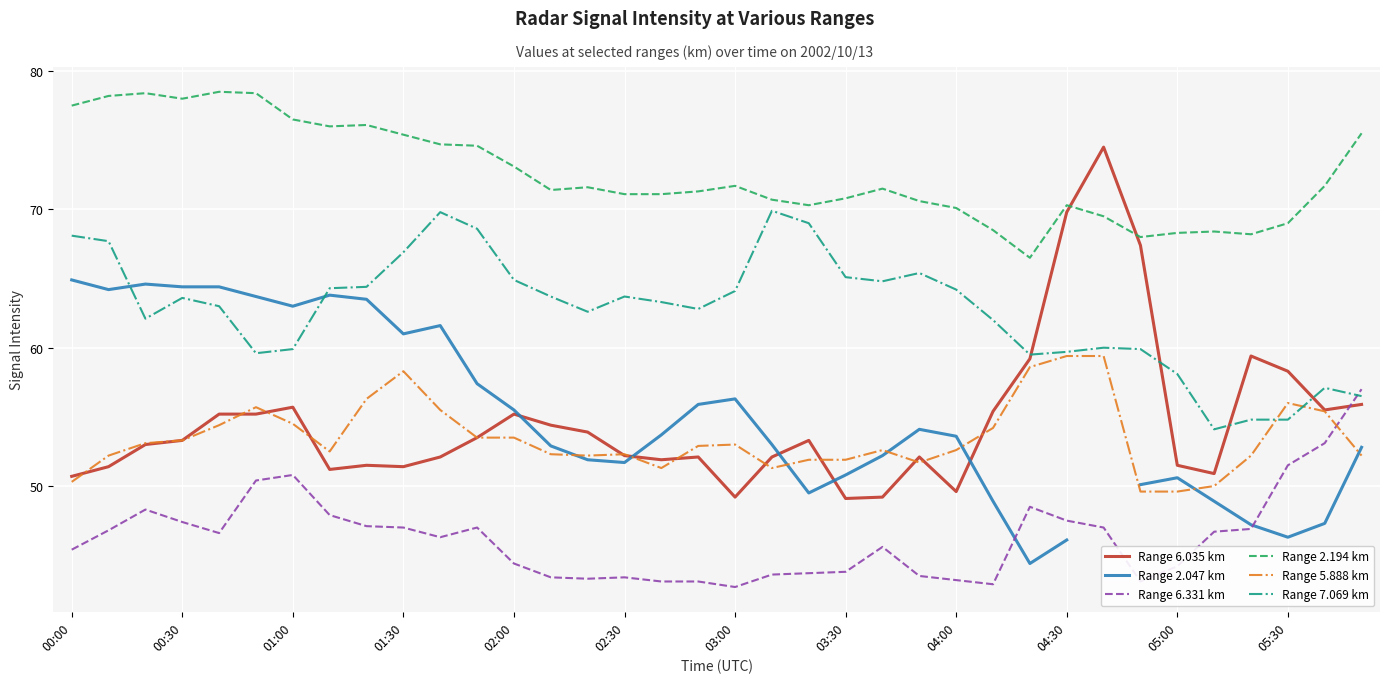

At which label does Range 2.047 km first exceed 53?

00:00